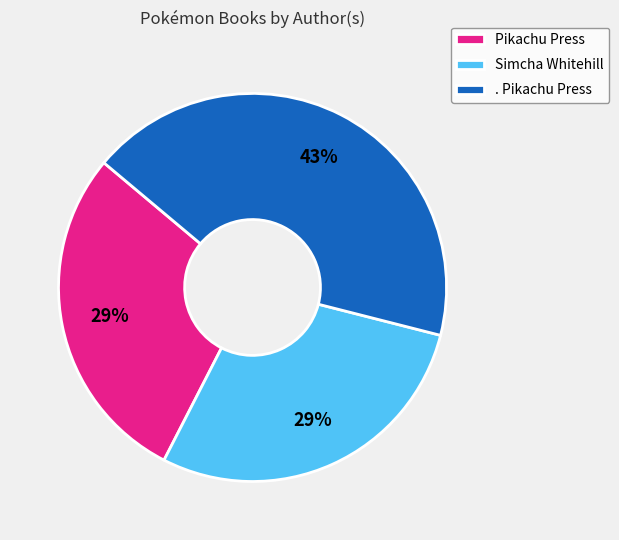

Which has a higher value, . Pikachu Press or Simcha Whitehill?

. Pikachu Press